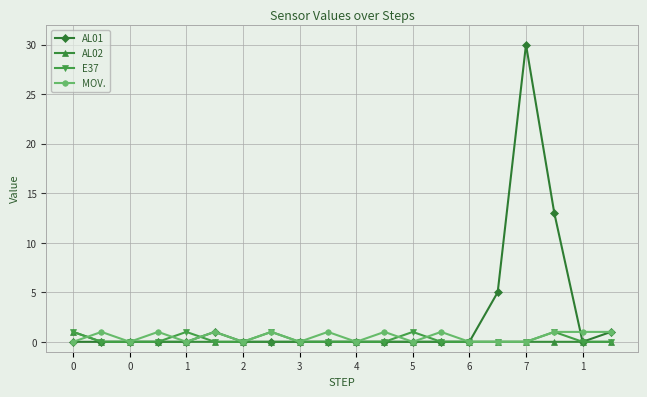

Which series has the largest range (max minus min)?

AL01